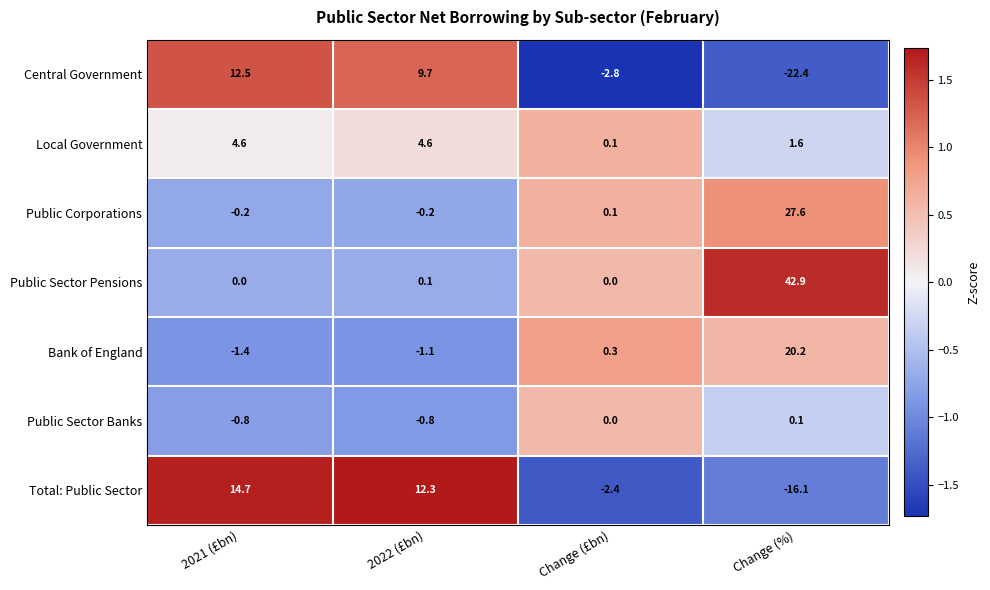

List the series in order of their peak value, lowest first.

Public Sector Banks, Local Government, Central Government, Total: Public Sector, Bank of England, Public Corporations, Public Sector Pensions